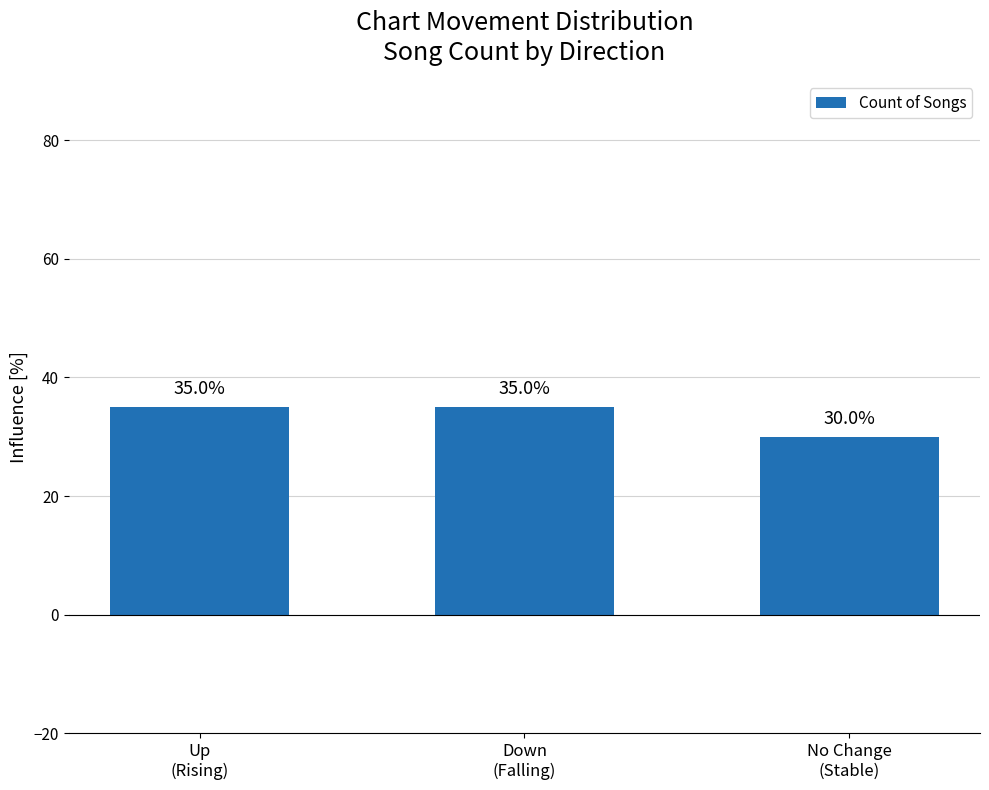

What is the approximate value at No Change
(Stable)?

30